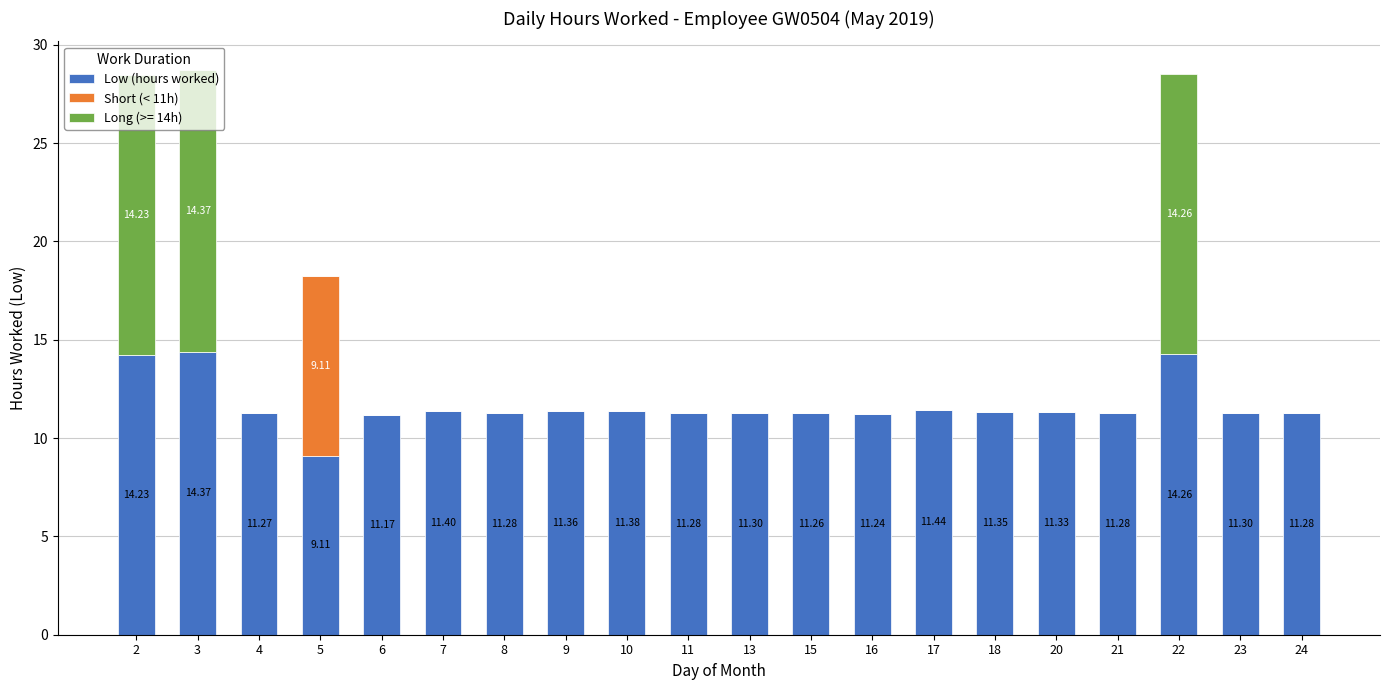

How many values in the Low (hours worked) series exceed 11?

19